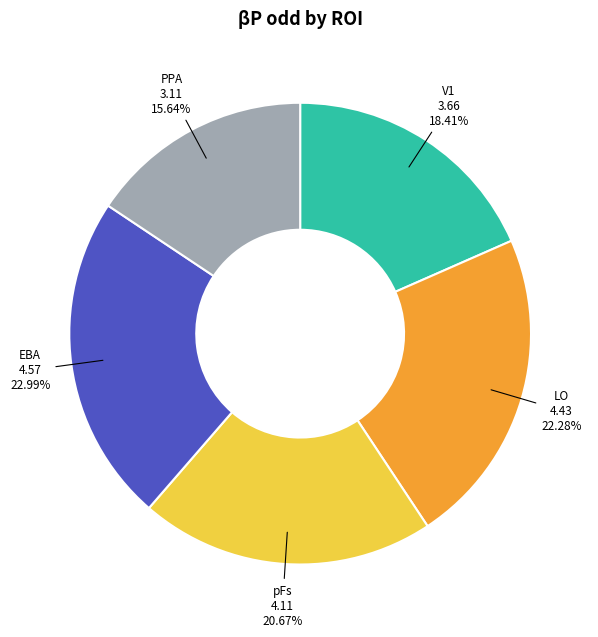

Is there a majority slice in this chart?

No